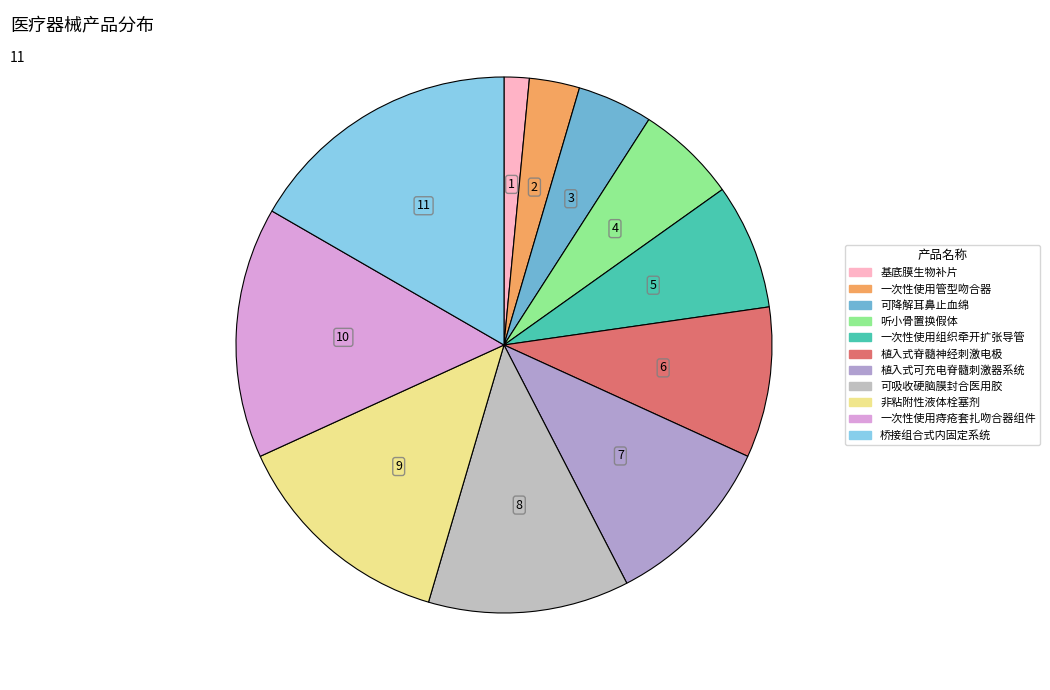

To the nearest percent, what is the average slice percentage?

9%